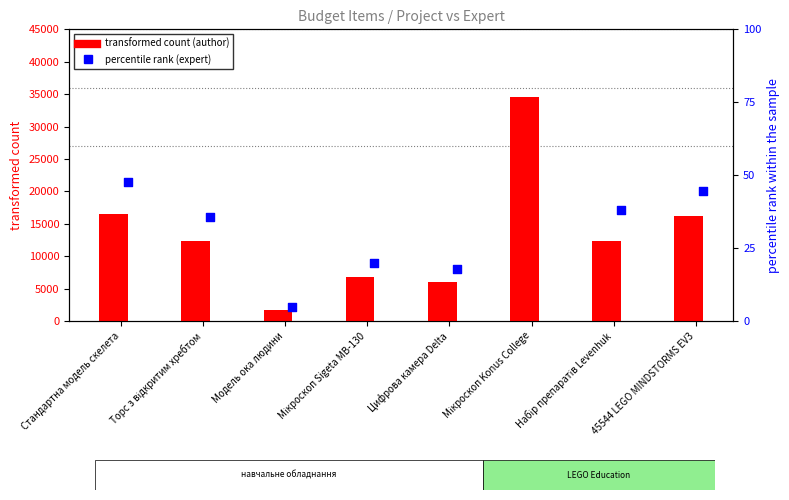

Which series has the largest total across all categories?

transformed count (author)